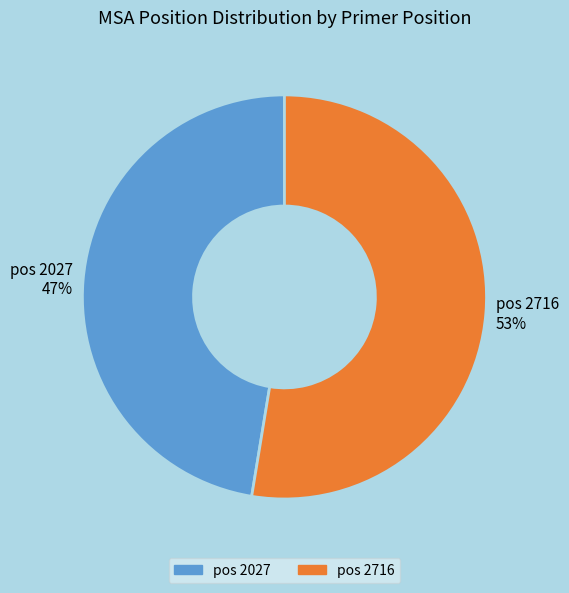

What is the smallest slice in the pie chart?

pos 2027